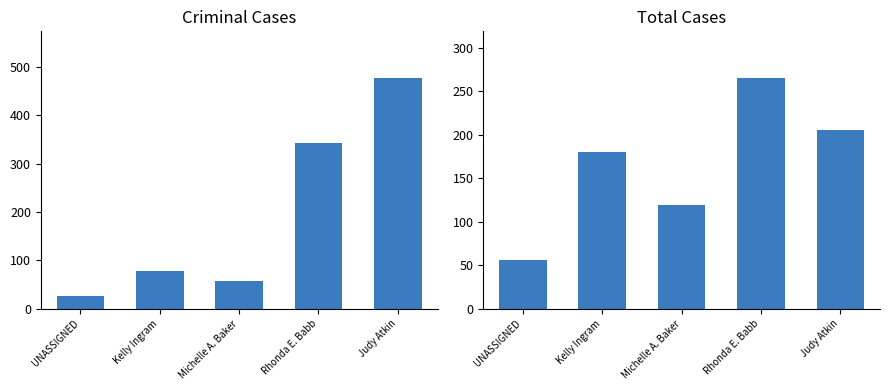

At which label does Total Cases first exceed 180?

Rhonda E. Babb